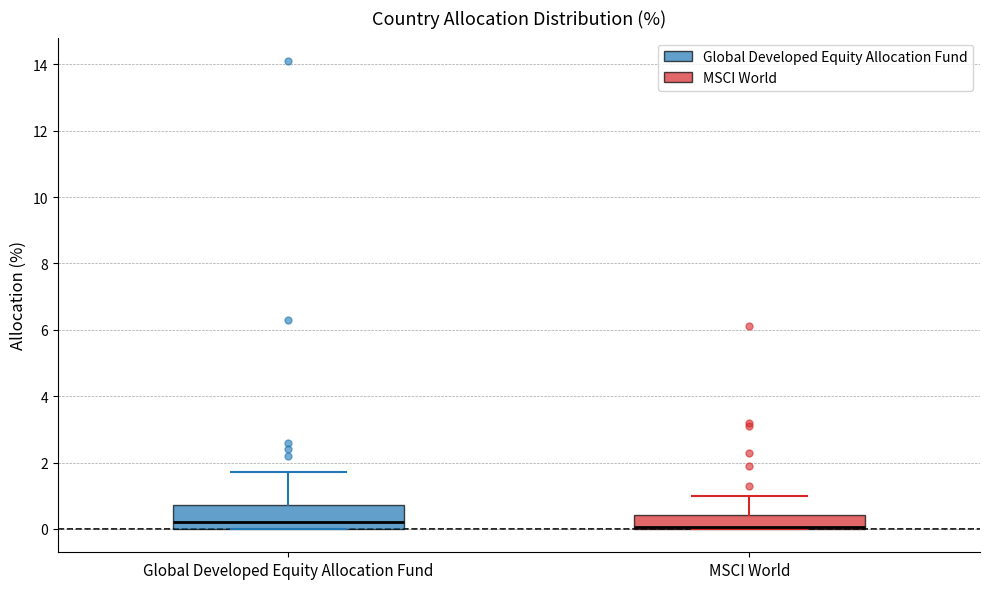

Reading left to right, transcribe this box plot: for each box, give where its median line is, the range the box spans, and where its two whiskers end, as read against the y-axis. The values are not printed on the chart, so give them approximately, as read against the axis.

Global Developed Equity Allocation Fund: median 0.2, box 0.0 to 0.8, whiskers 0.0 to 1.8
MSCI World: median 0.0 (drawn on the box's lower edge), box 0.0 to 0.4, whiskers 0.0 to 1.0